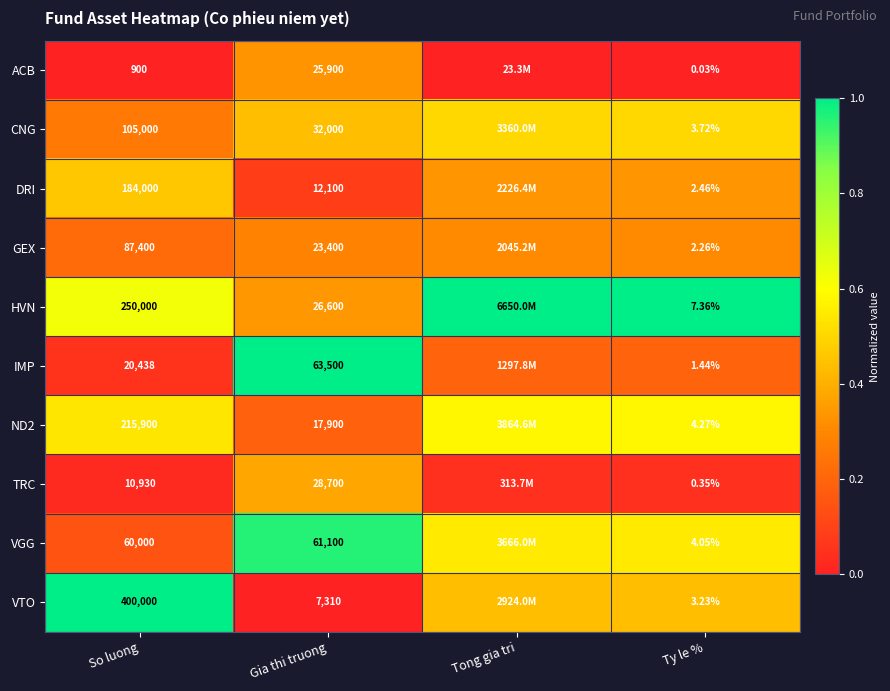

Is the value of GEX at Gia thi truong greater than the value of IMP at Ty le %?

Yes